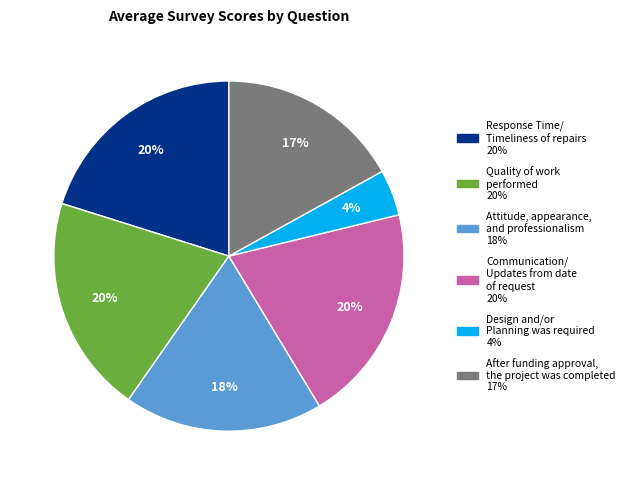

Is there a majority slice in this chart?

No